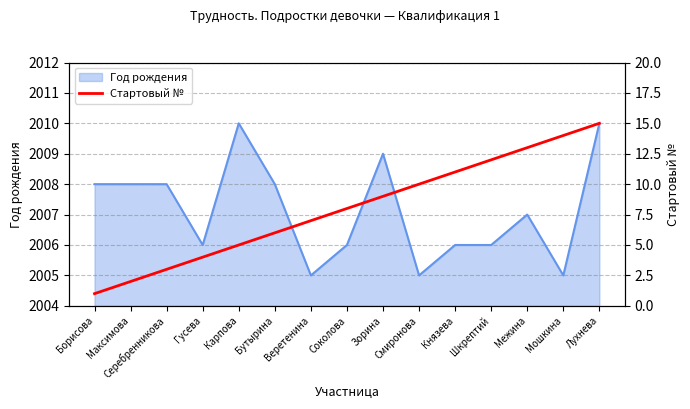

Where does the data first go above 8?

Зорина